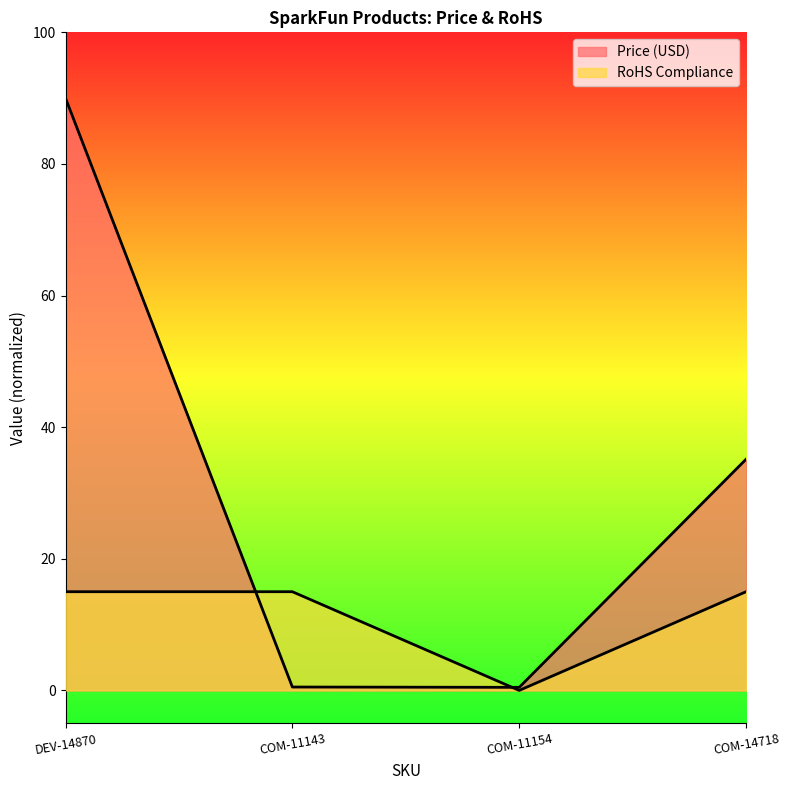

How many lines are shown in the chart?

2